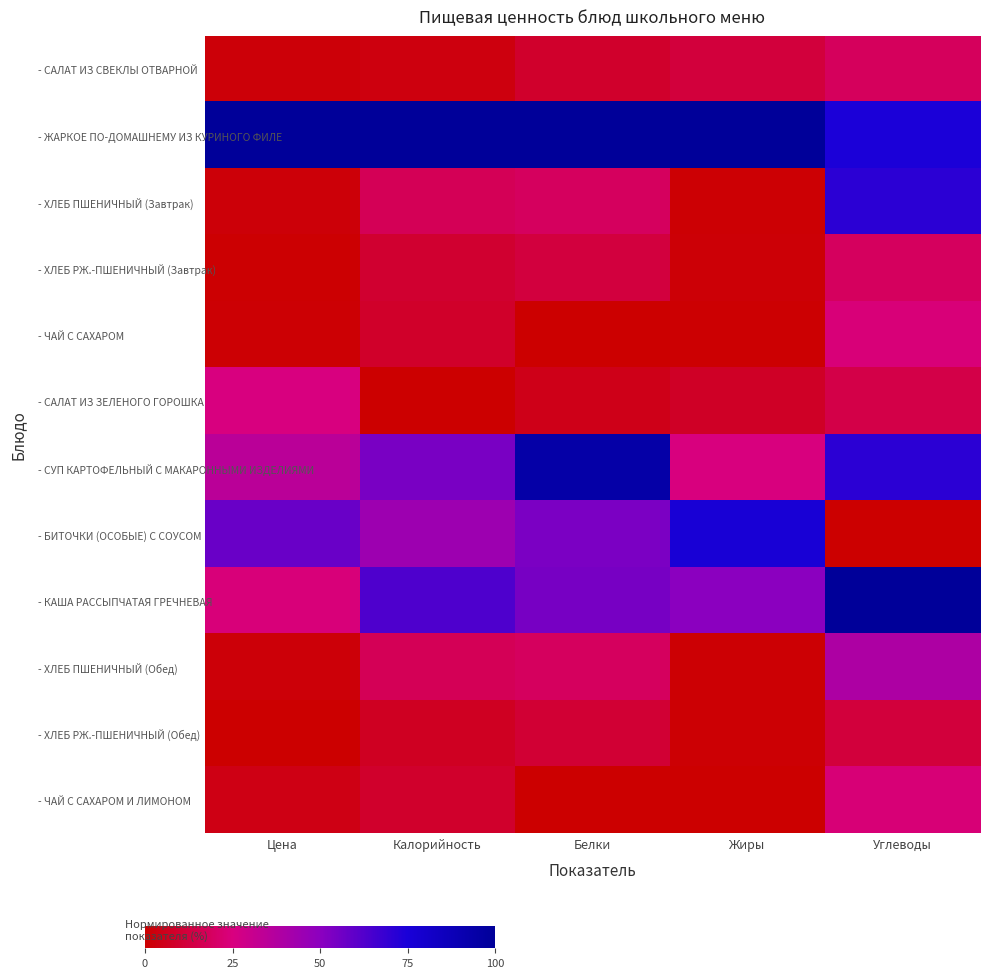

List the series in order of their peak value, lowest first.

- ХЛЕБ РЖ.-ПШЕНИЧНЫЙ (Обед), - САЛАТ ИЗ СВЕКЛЫ ОТВАРНОЙ, - ХЛЕБ РЖ.-ПШЕНИЧНЫЙ (Завтрак), - ЧАЙ С САХАРОМ И ЛИМОНОМ, - ЧАЙ С САХАРОМ, - САЛАТ ИЗ ЗЕЛЕНОГО ГОРОШКА, - ХЛЕБ ПШЕНИЧНЫЙ (Обед), - ХЛЕБ ПШЕНИЧНЫЙ (Завтрак), - БИТОЧКИ (ОСОБЫЕ) С СОУСОМ, - СУП КАРТОФЕЛЬНЫЙ С МАКАРОННЫМИ ИЗДЕЛИЯМИ, - ЖАРКОЕ ПО-ДОМАШНЕМУ ИЗ КУРИНОГО ФИЛЕ, - КАША РАССЫПЧАТАЯ ГРЕЧНЕВАЯ